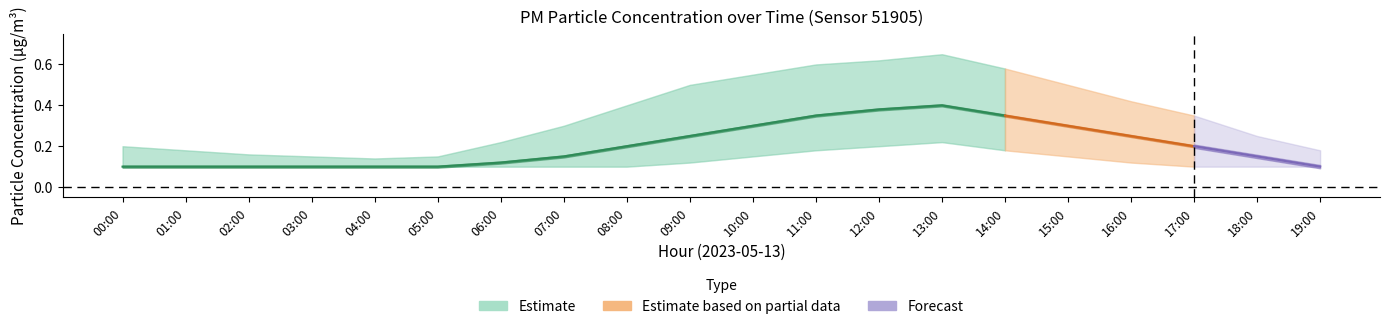

At which category is the sum across all series the highest?

13:00